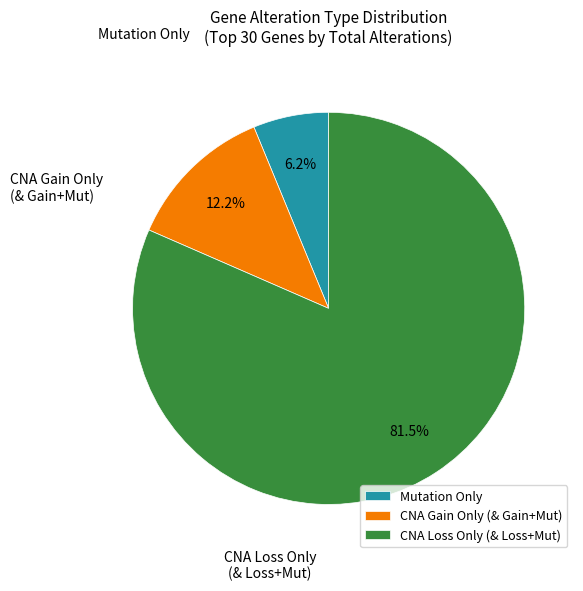

To the nearest percent, what is the average slice percentage?

33%